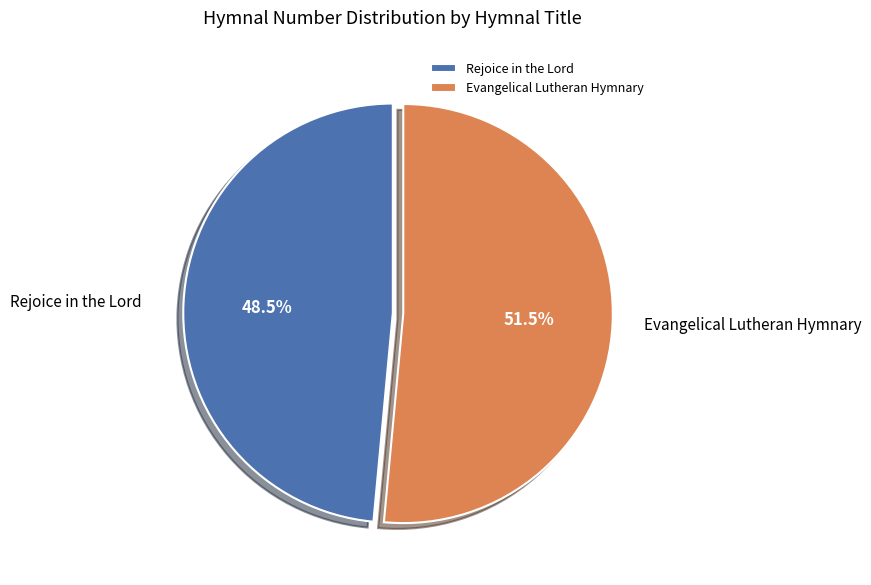

Is there any slice that represents more than half of the pie?

Yes